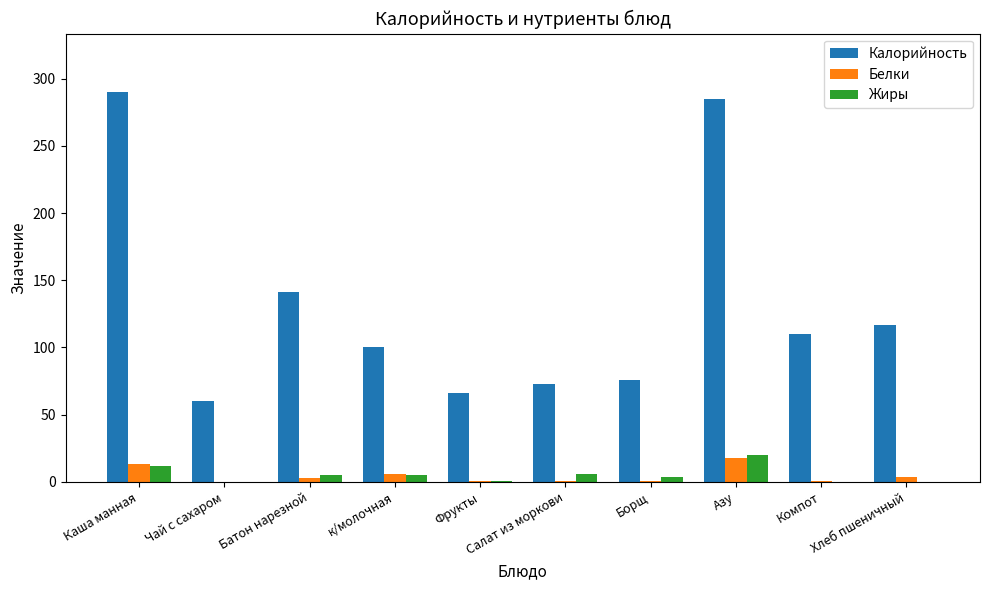

The value of Калорийность at Фрукты is 37.9. True or false?

False